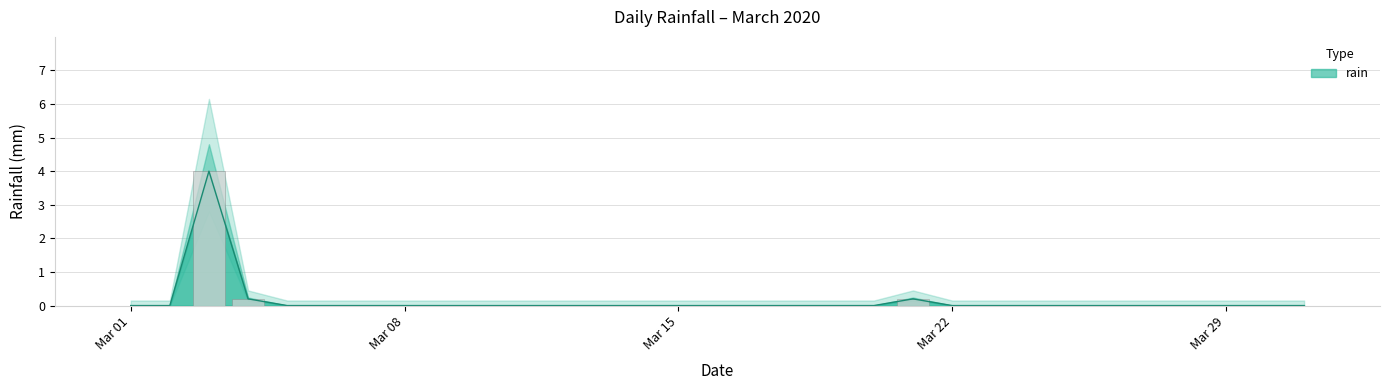

The chart shows a value of -2.6 at 2020-03-17. True or false?

False